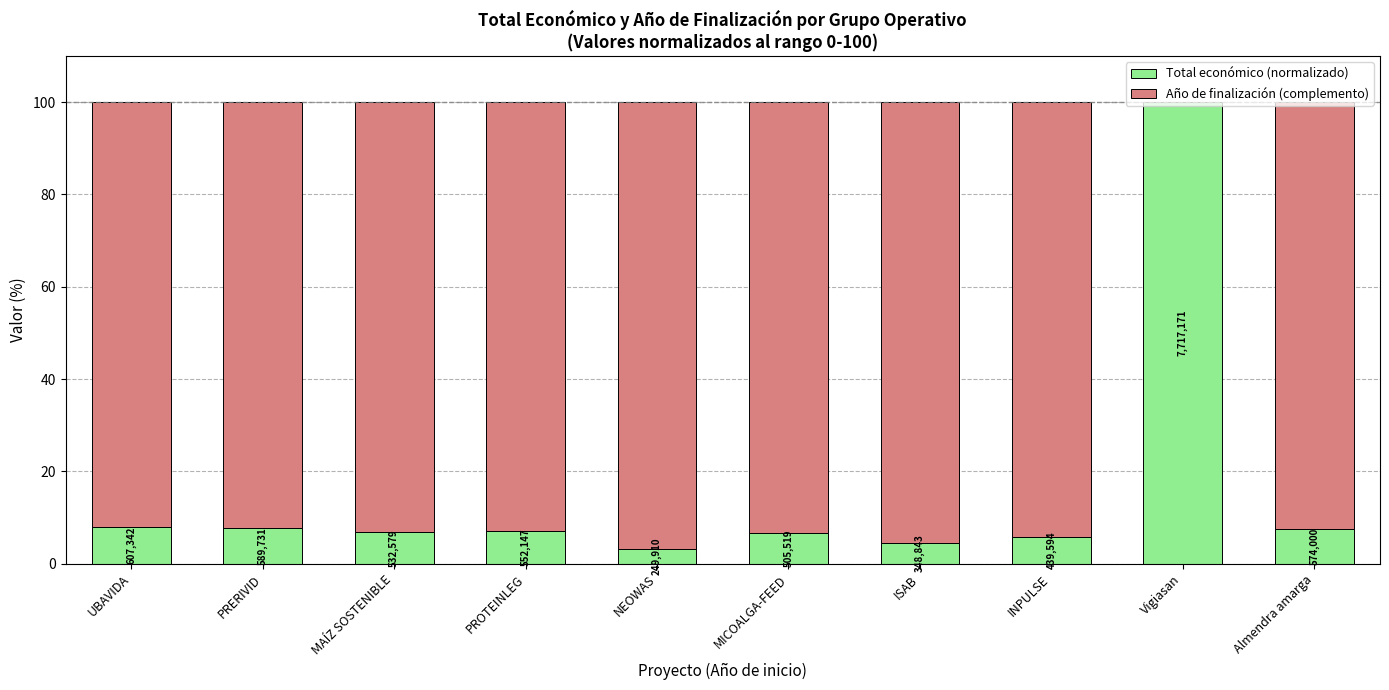

At which label is Año de finalización (complemento) closest to 48?

UBAVIDA